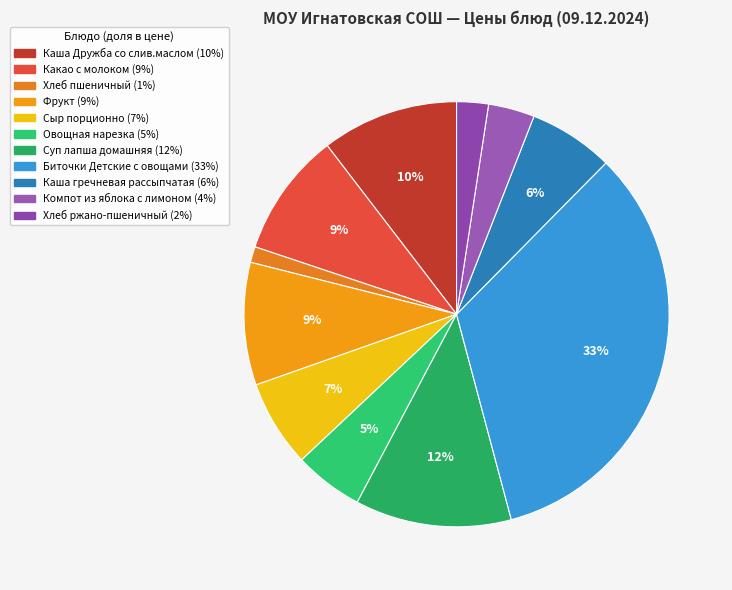

Which category has the biggest portion of the pie?

Биточки Детские с овощами